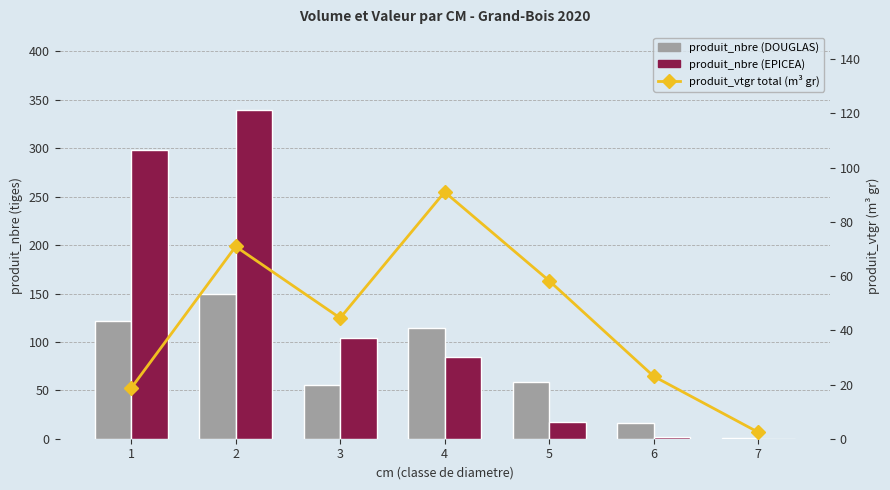

What is the sum of the produit_nbre (DOUGLAS) values at 6 and 4?

130.0